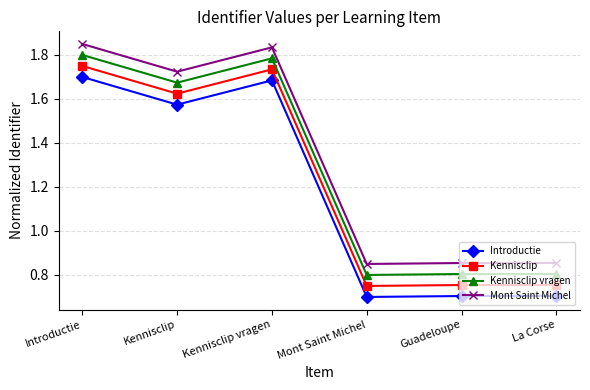

What is the difference between the maximum and minimum values in the Kennisclip vragen series?

1.0